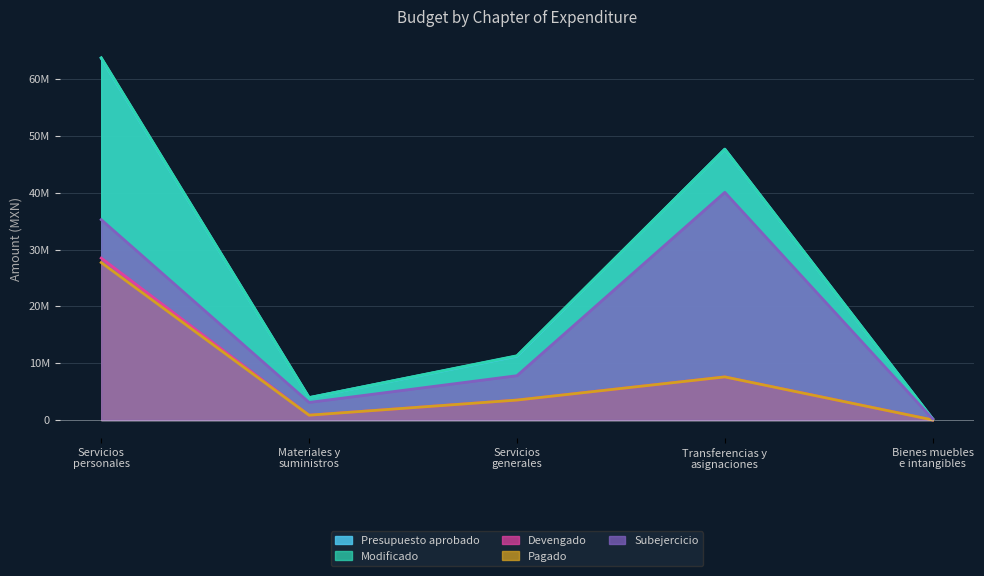

How many data points in Pagado are above 3507846?

3